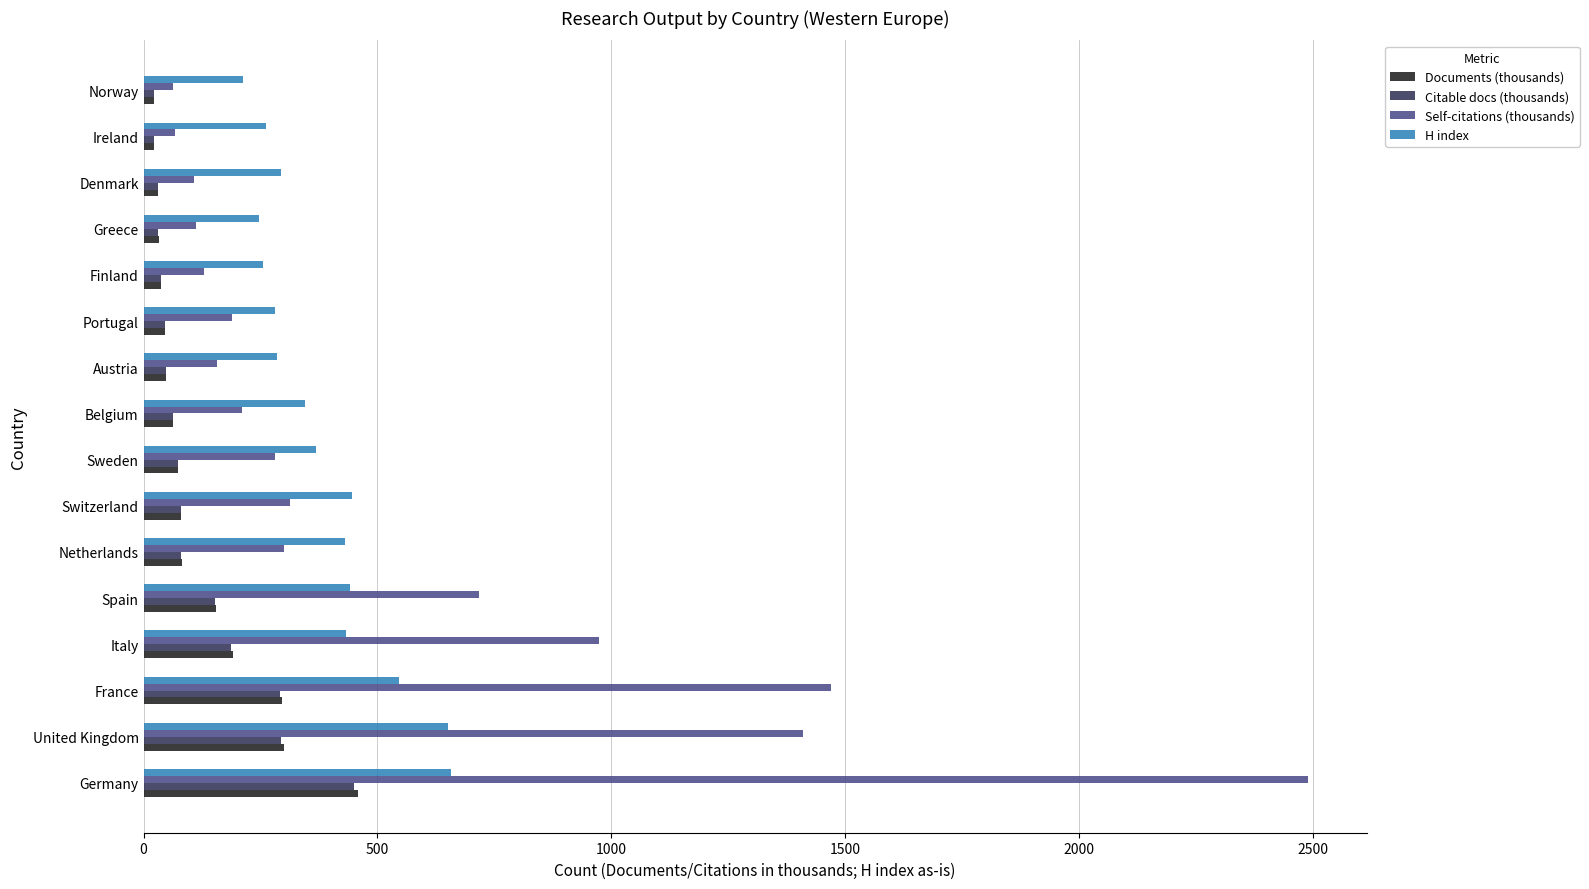

What is the sum of the Citable docs (thousands) values at Italy and Spain?

340.2